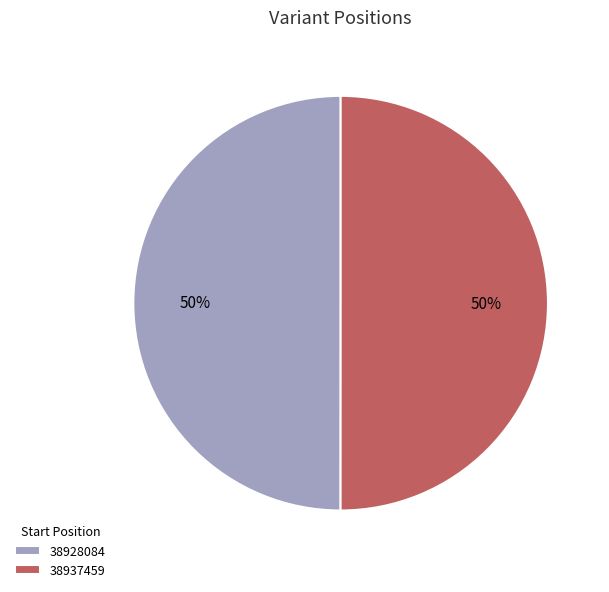

Is it true that 38928084 is 60% of the pie?

False